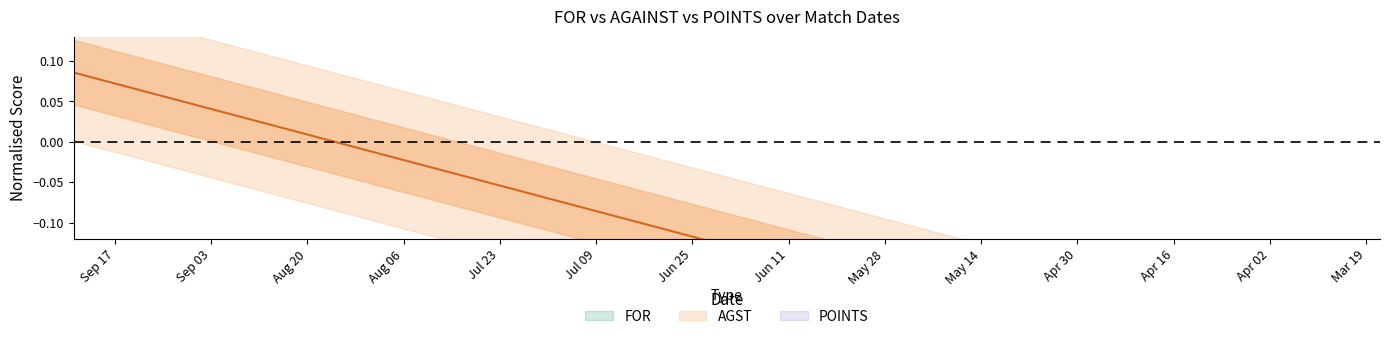

How many categories are shown in the chart?

18